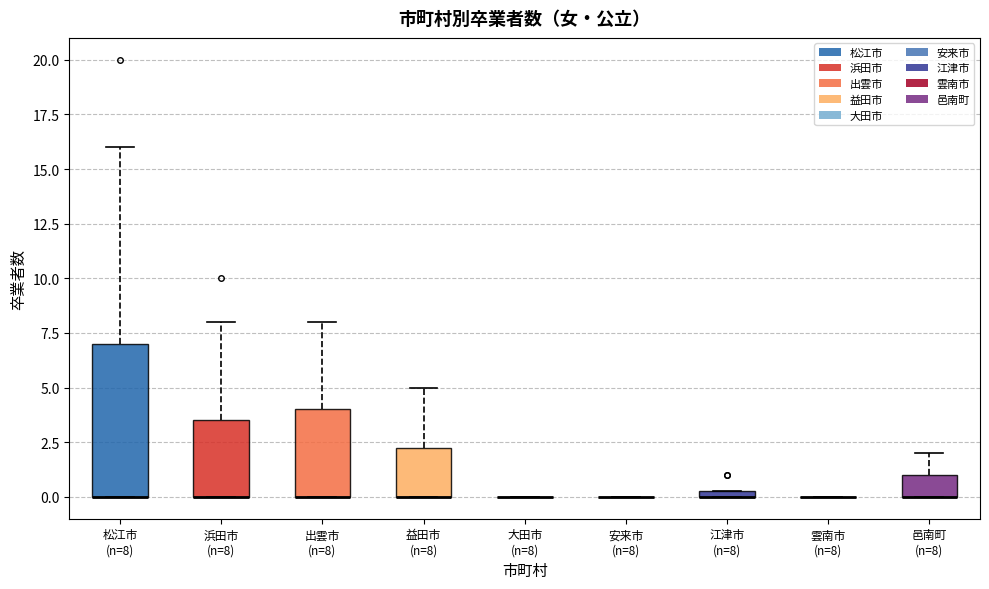

Which box is the tallest, from its lower edge to its upper edge?

松江市 (n=8)